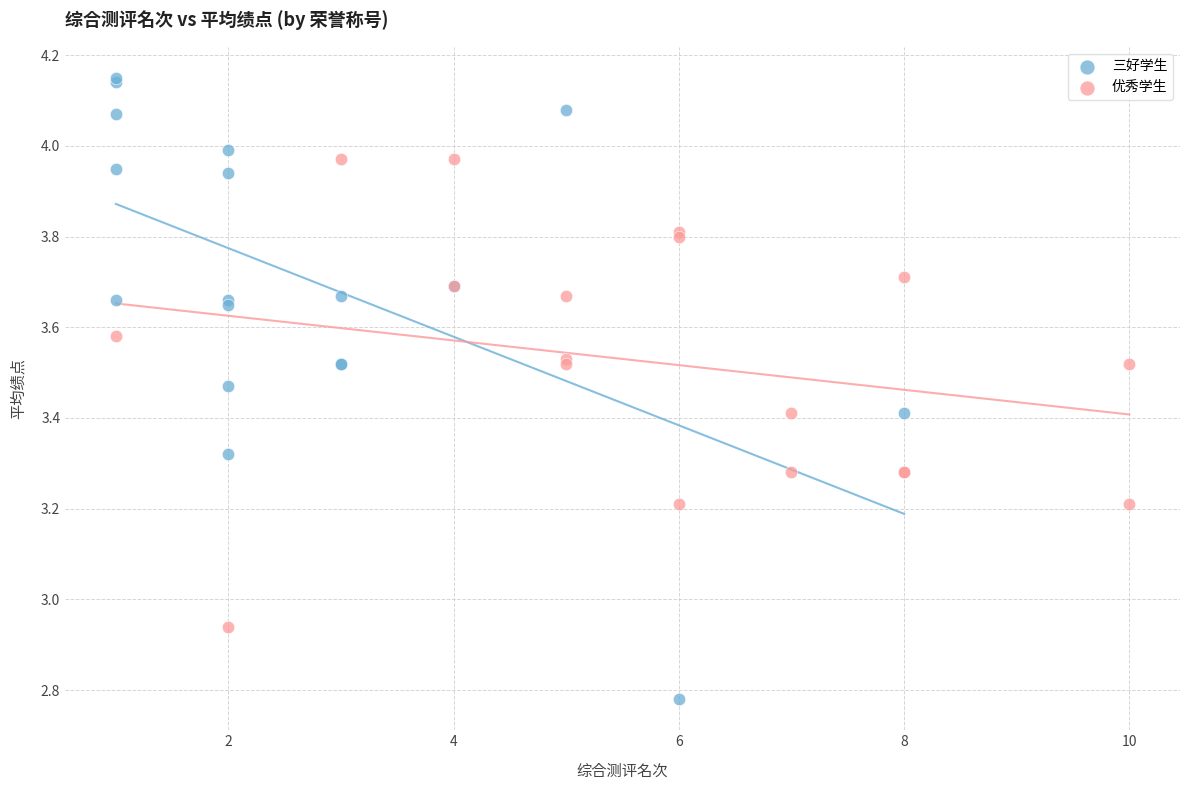

Which series reaches the maximum Y coordinate?

三好学生